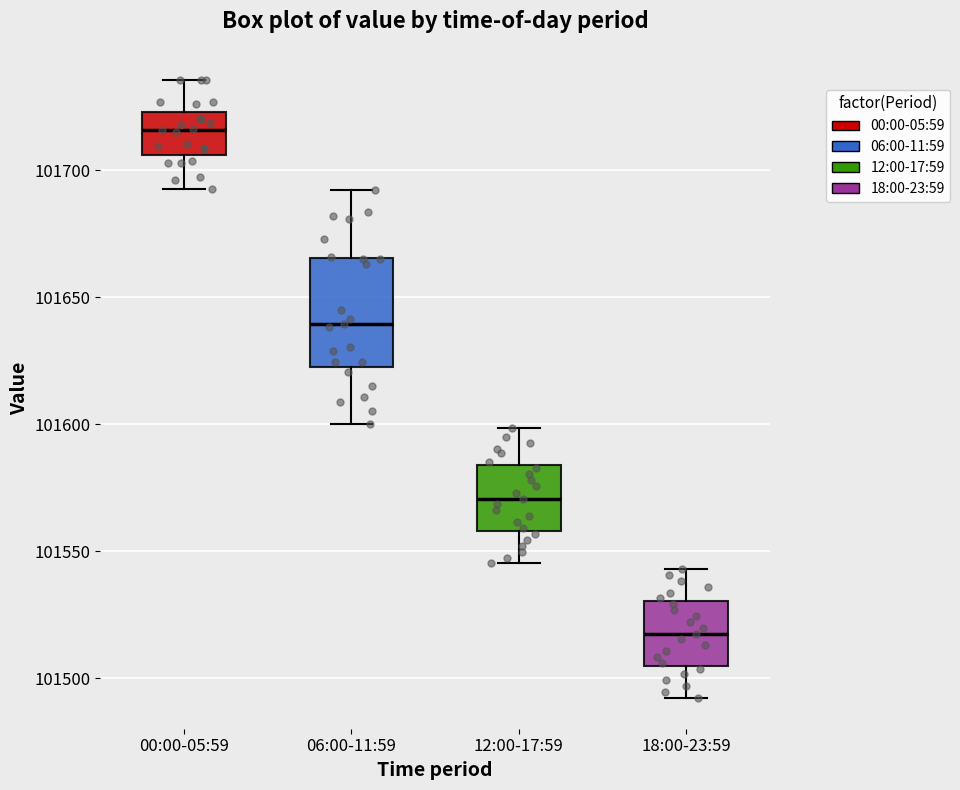

Reading left to right, transcribe this box plot: for each box, give where its median line is, the range the box spans, and where its two whiskers end, as read against the y-axis. The values are not printed on the chart, so give them approximately, as read against the axis.

00:00-05:59: median 101715, box 101705 to 101725, whiskers 101695 to 101735
06:00-11:59: median 101640, box 101620 to 101665, whiskers 101600 to 101690
12:00-17:59: median 101570, box 101560 to 101585, whiskers 101545 to 101600
18:00-23:59: median 101520, box 101505 to 101530, whiskers 101490 to 101545